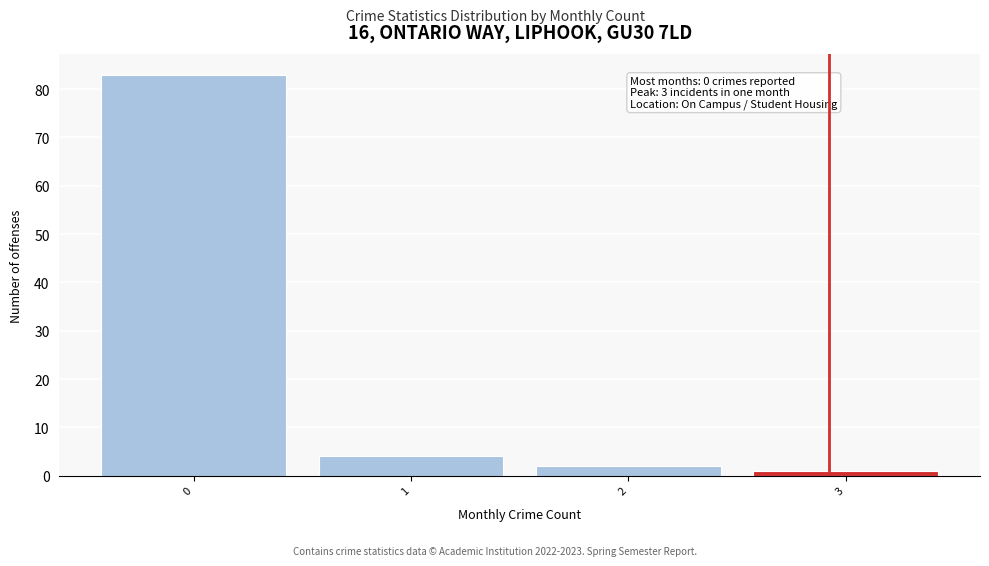

Reading left to right, extract all data points from this chart.

83	4	2	1